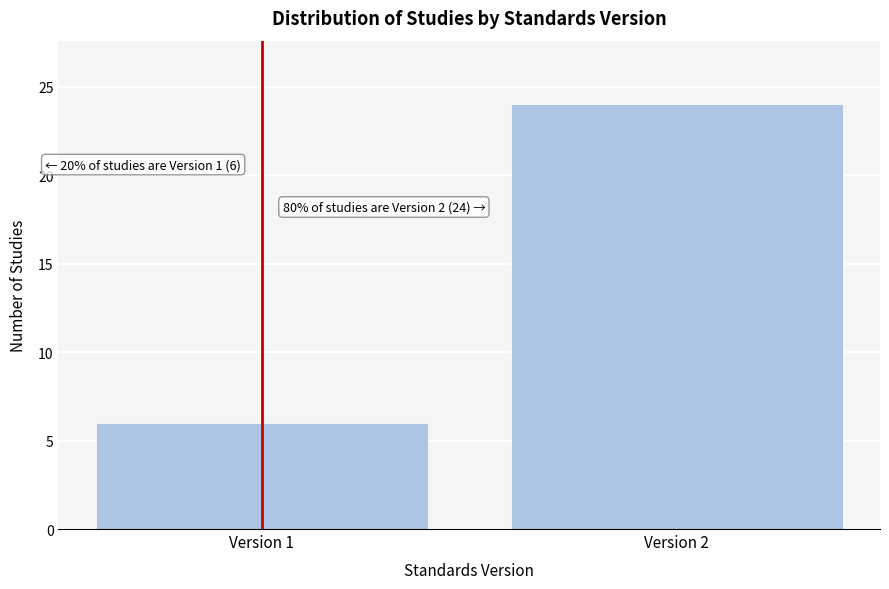

Reading left to right, transcribe all the data shown in this chart.

Version 1=6	Version 2=24